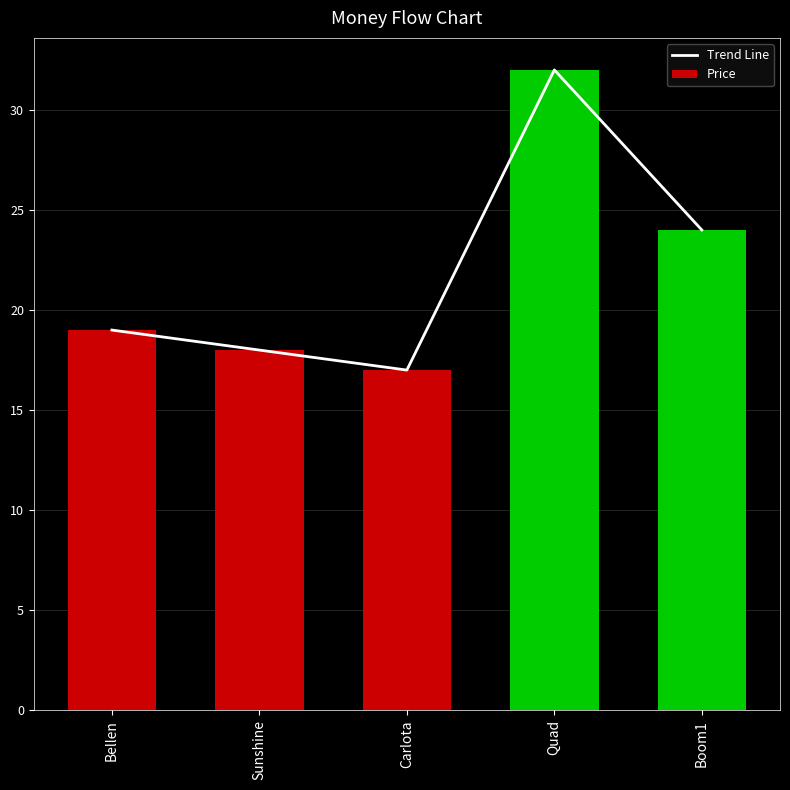

Which series has the largest total across all categories?

Trend Line